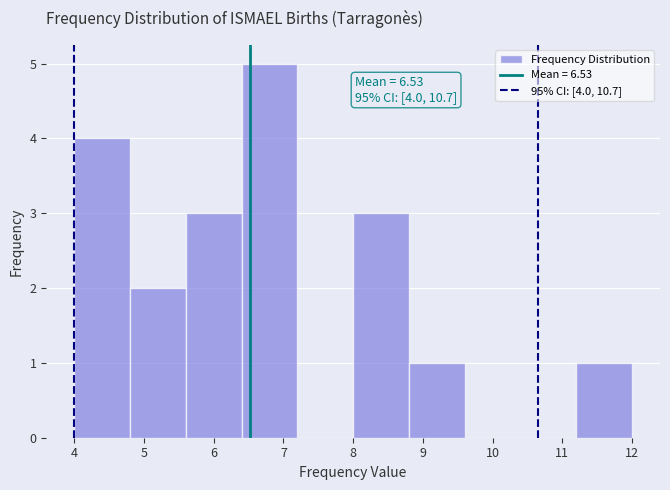

Which range on the x-axis has the tallest bar?

6.4 to 7.2